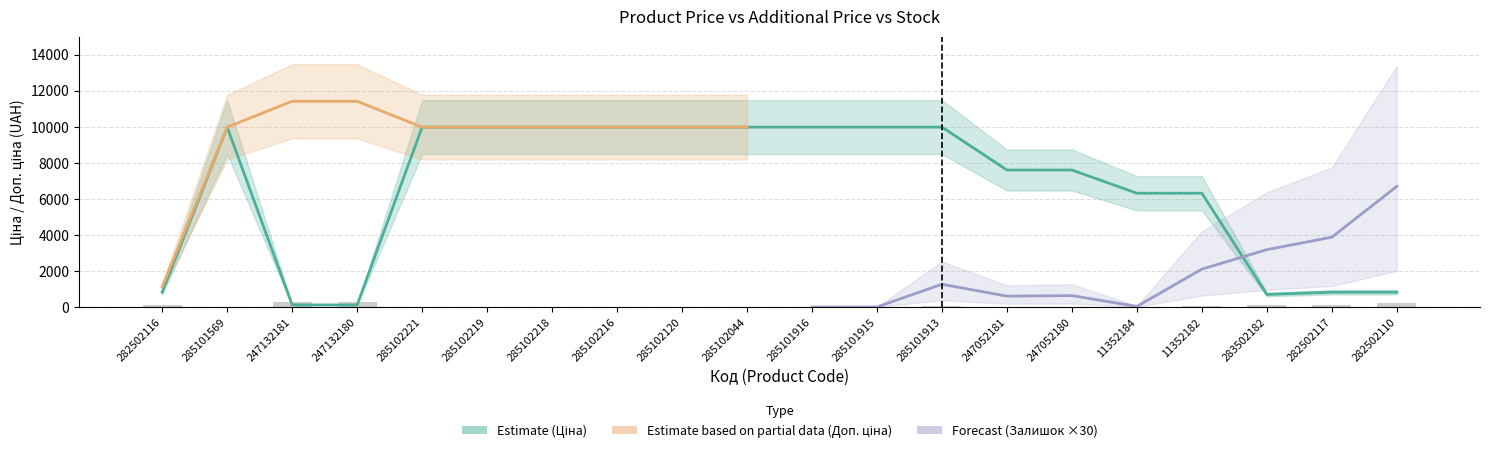

Rank the categories by Ціна value from lowest to highest.

247132181, 247132180, 283502182, 282502116, 282502117, 282502110, 11352184, 11352182, 247052181, 247052180, 285101569, 285102221, 285102219, 285102218, 285102216, 285102120, 285102044, 285101916, 285101915, 285101913